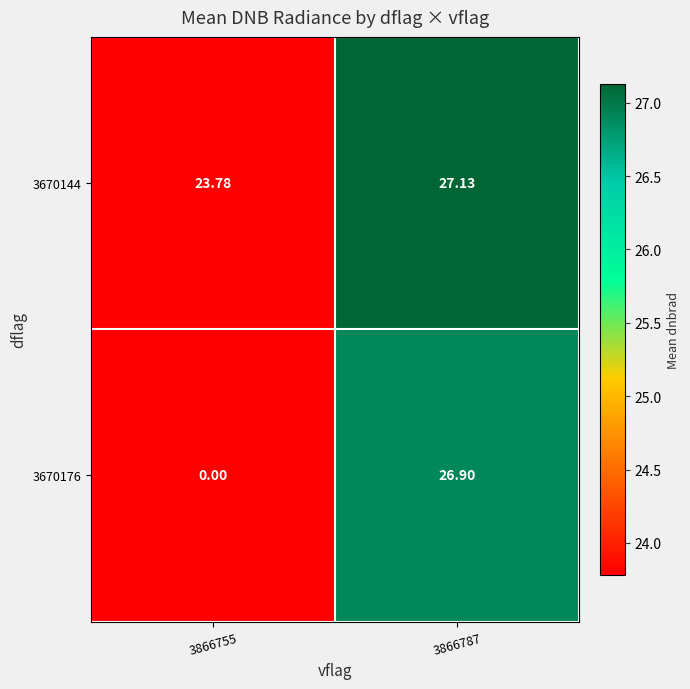

How many distinct data groups are displayed?

2